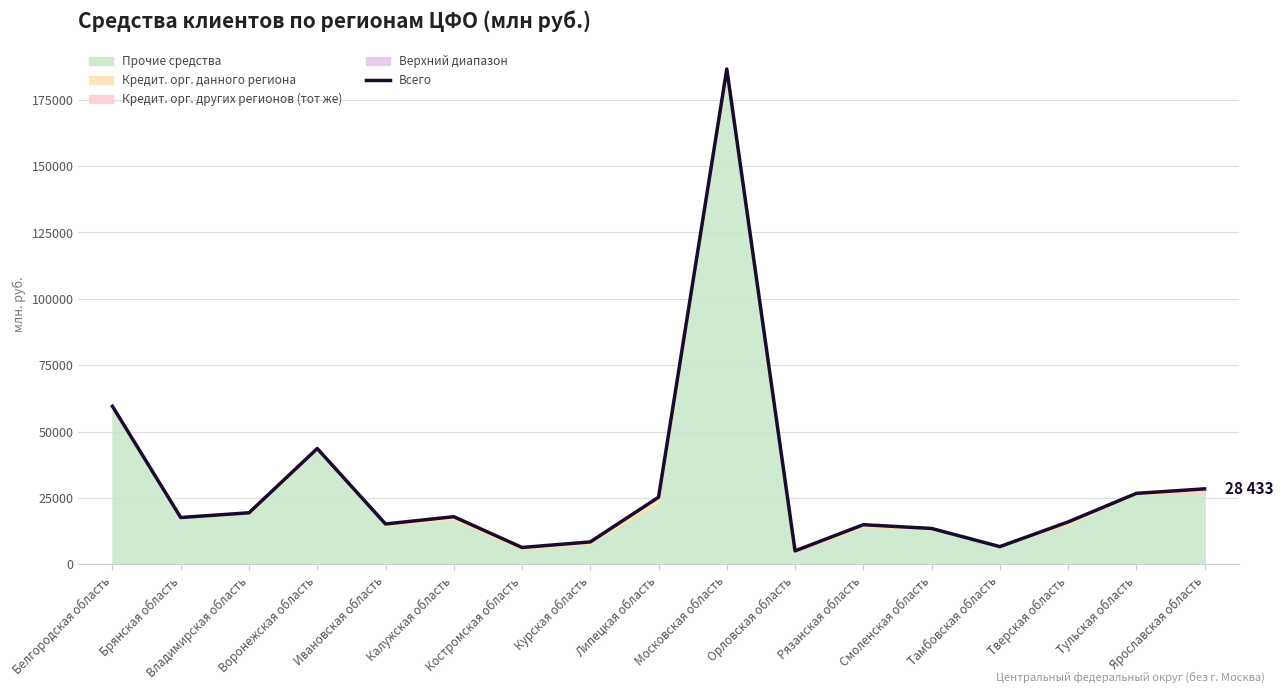

What is the label of the 10th point from the left?

Московская область